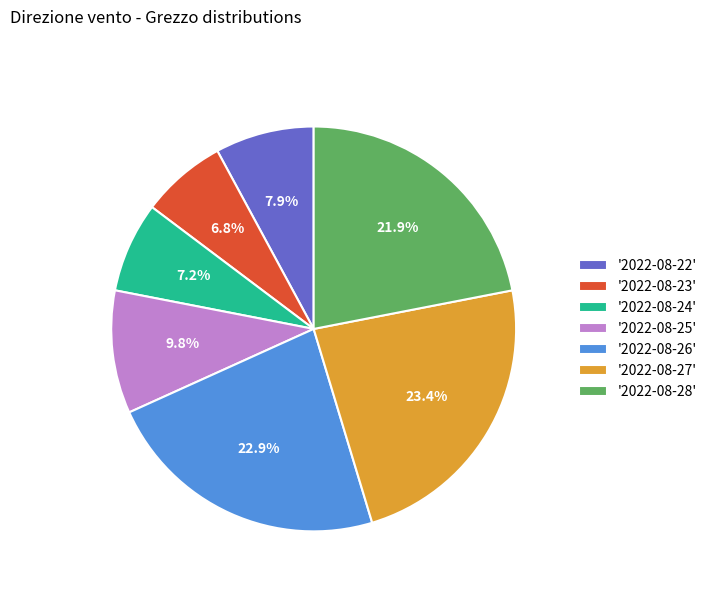

Does '2022-08-24' represent more than half of the total?

No